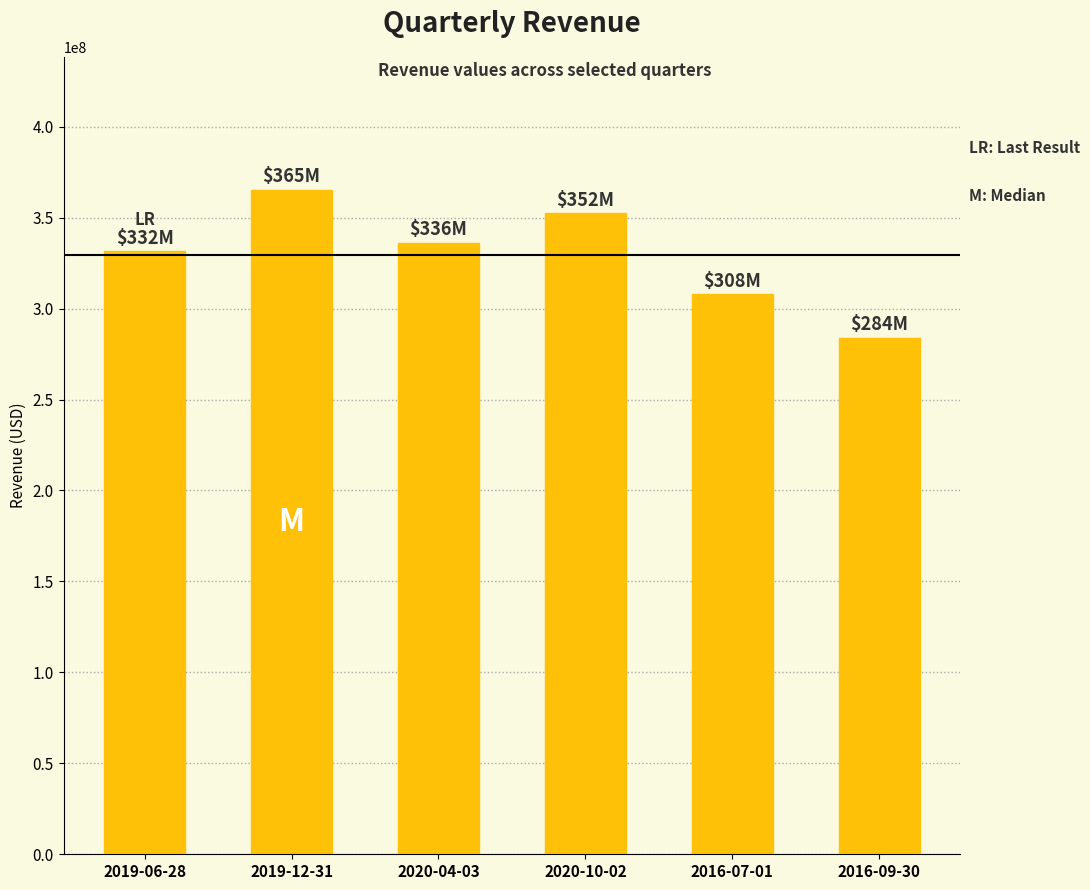

Reading left to right, list all the values displayed in this chart.

331589000	365271000	336063000	352415000	307895000	283782000